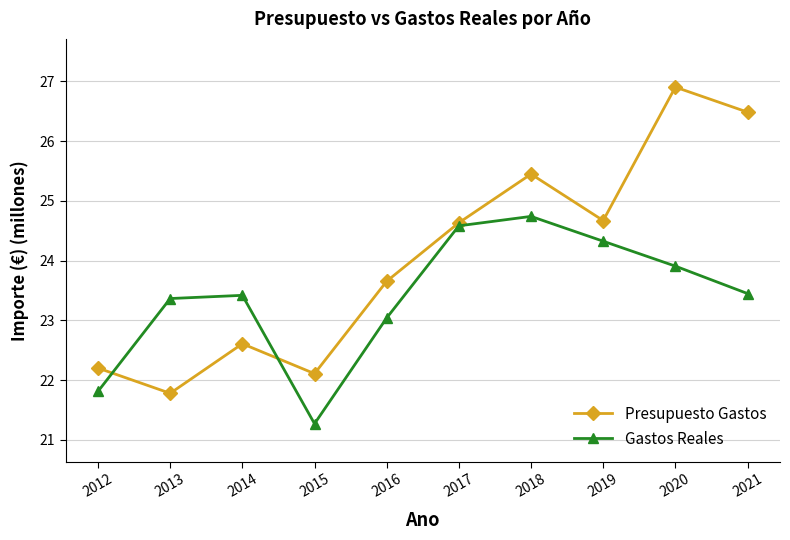

What are all the series names shown in the legend?

Presupuesto Gastos, Gastos Reales